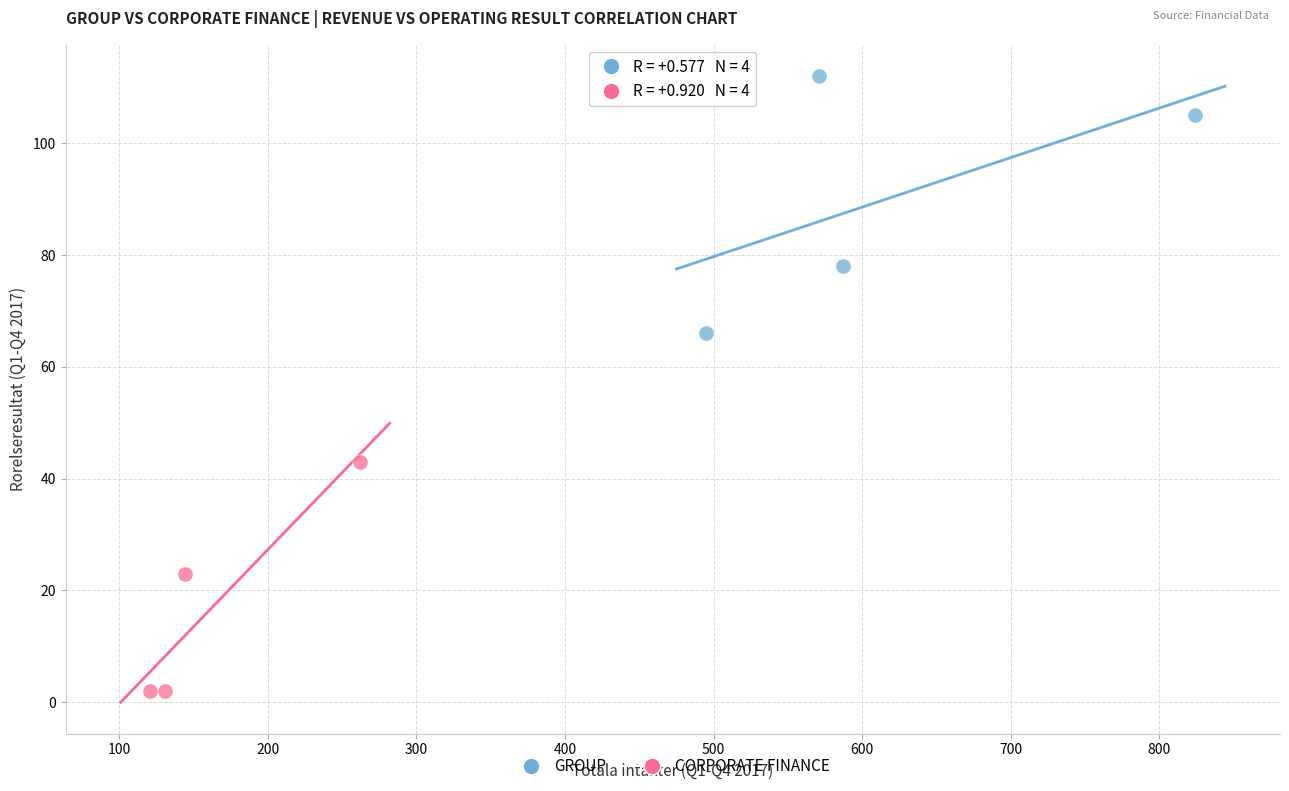

Which series reaches the minimum Y coordinate?

CORPORATE FINANCE